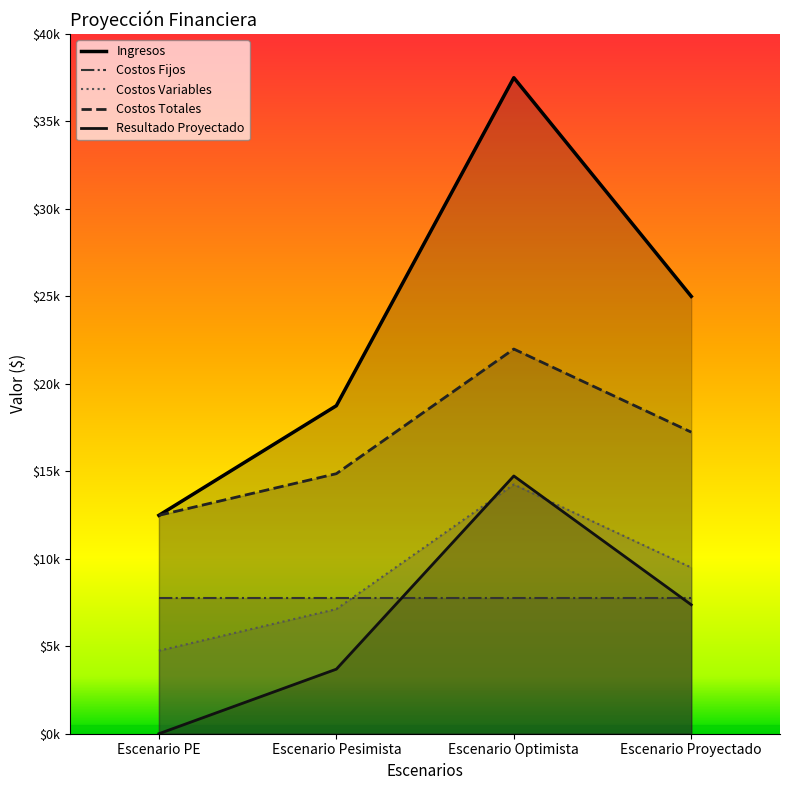

At how many categories does at least one series exceed 29384?

1